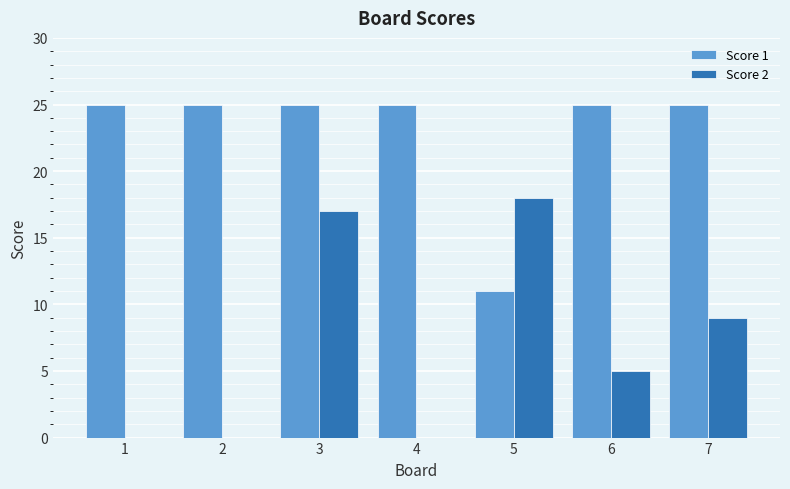

What is the total value across all series at 7?

34